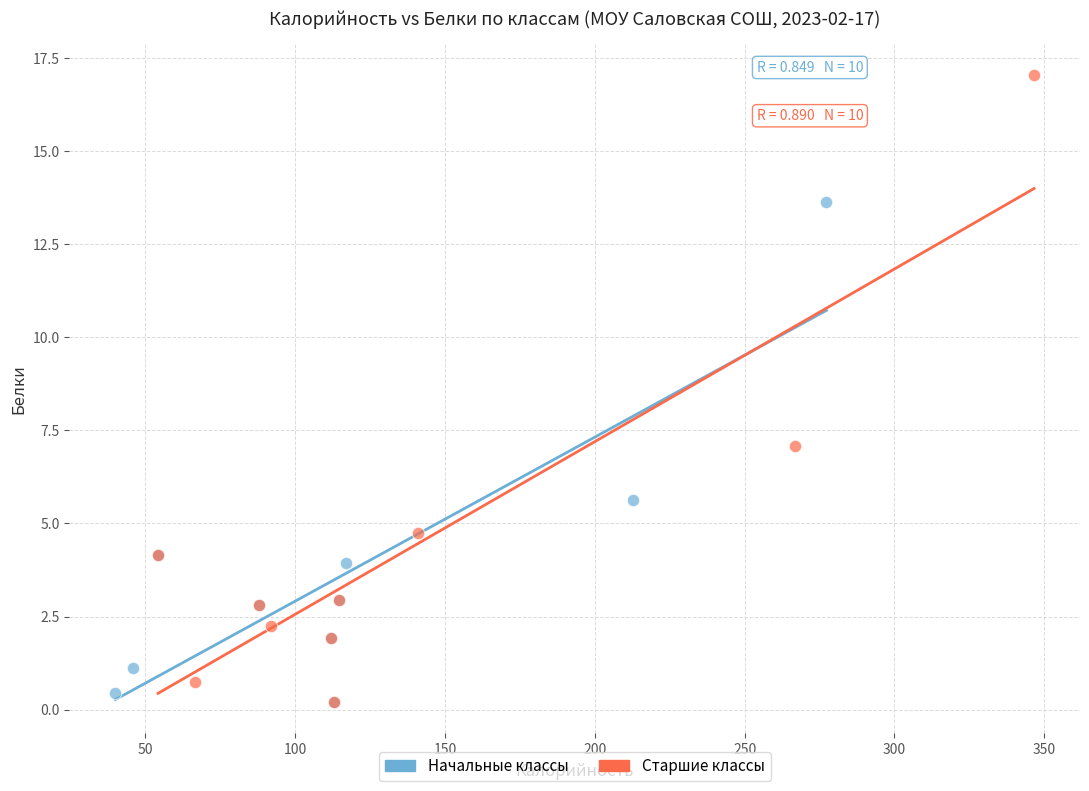

Which series contains the highest Y value?

Старшие классы